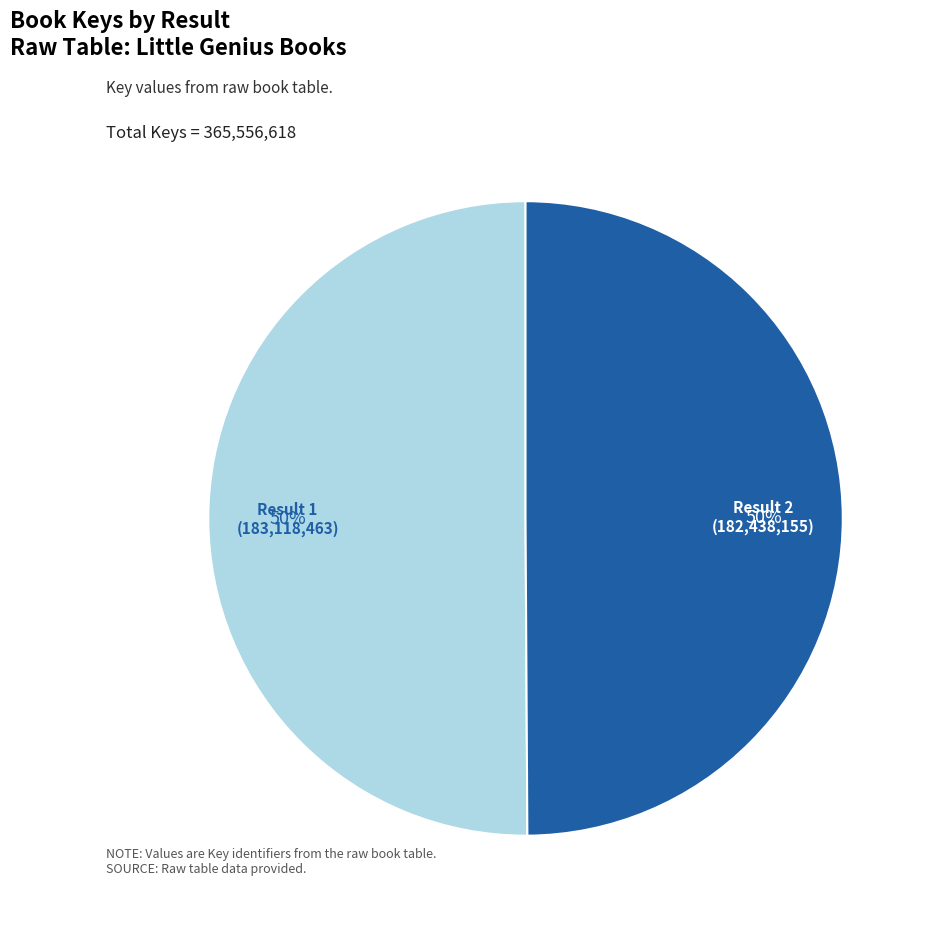

To the nearest percent, what is the average slice percentage?

50%